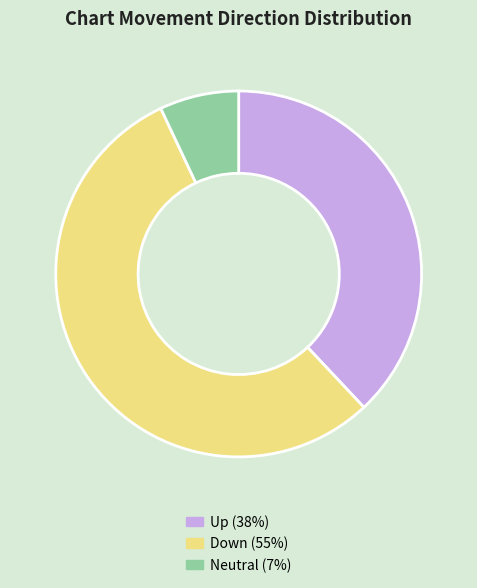

Count the number of slices in the pie.

3